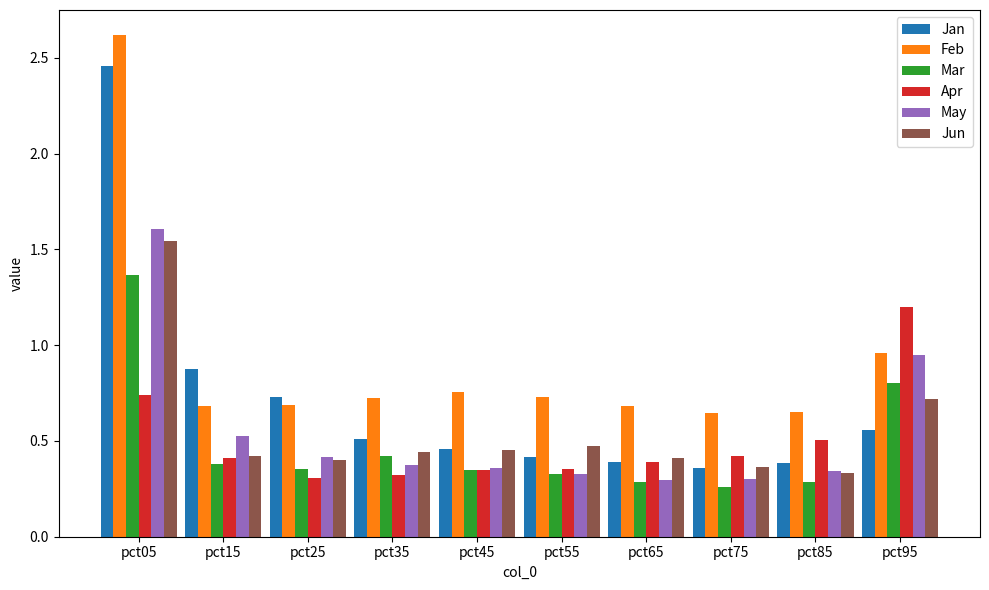

At which category does the chart reach its minimum across all series?

pct75